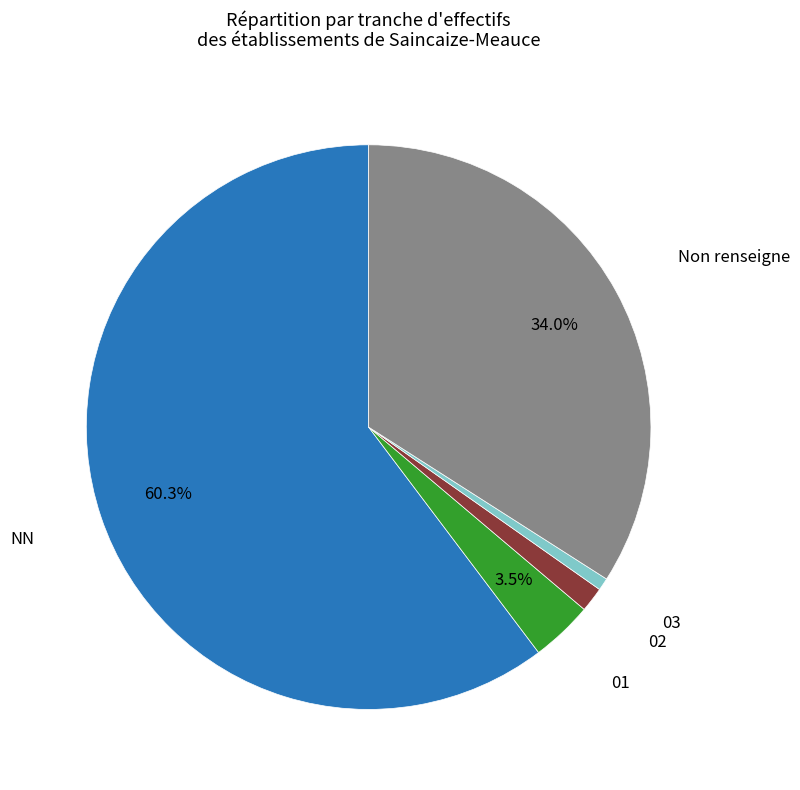

Is there any slice that represents more than half of the pie?

Yes